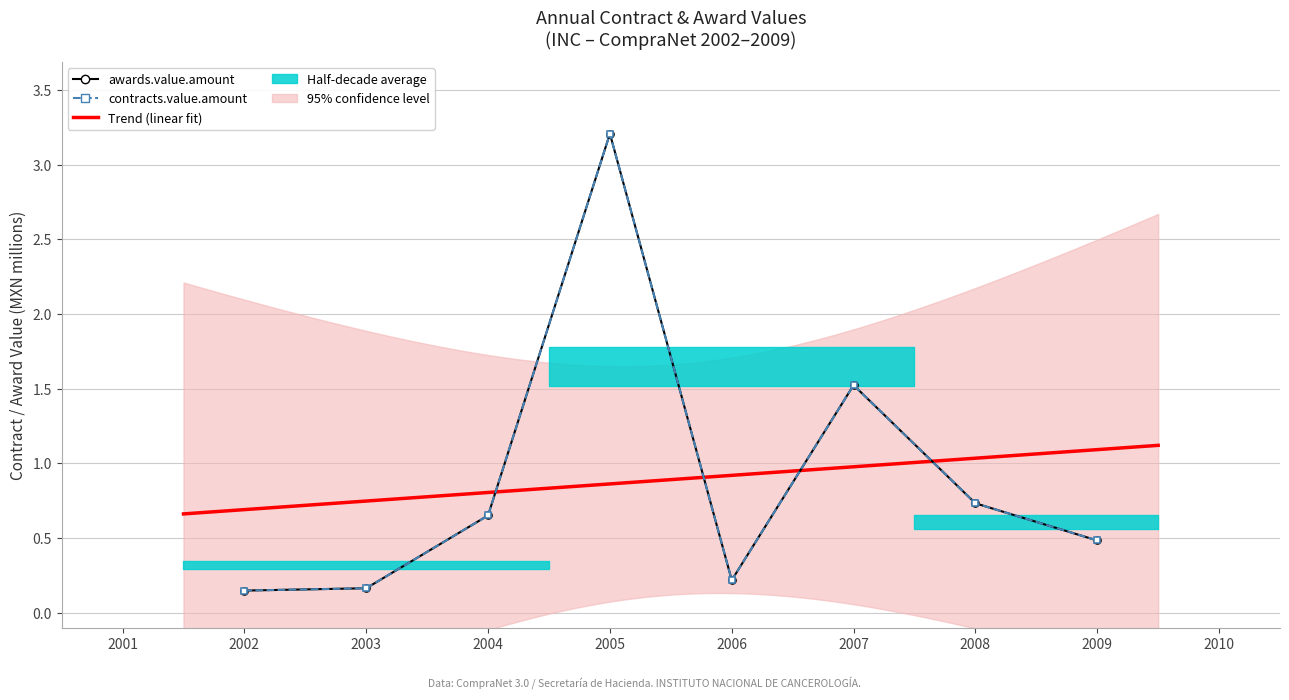

Reading left to right, list all the values displayed in this chart.

awards.value.amount: 2002=0.1	2003=0.2	2004=0.7	2005=3.2	2006=0.2	2007=1.5	2008=0.7	2009=0.5
contracts.value.amount: 2002=0.1	2003=0.2	2004=0.7	2005=3.2	2006=0.2	2007=1.5	2008=0.7	2009=0.5